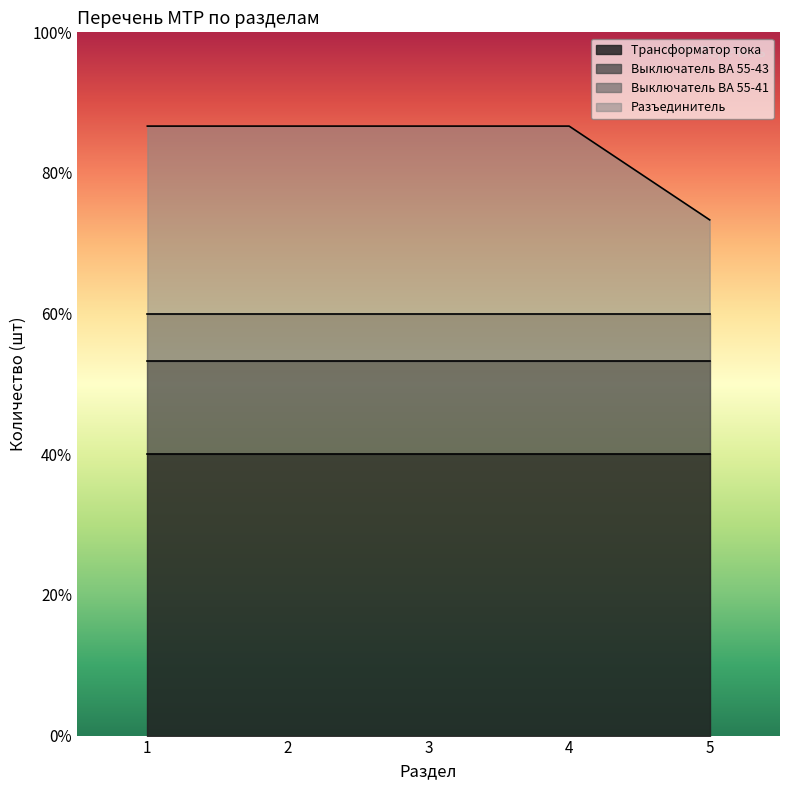

Count the number of data series in this chart.

4